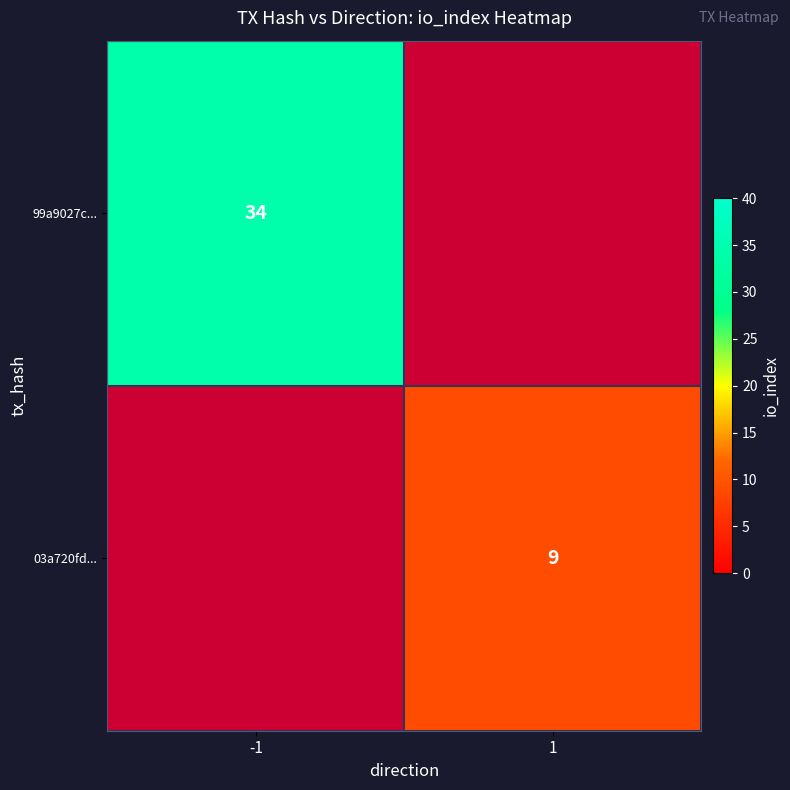

Is the value of 99a9027c... at -1 greater than the value of 03a720fd... at 1?

Yes